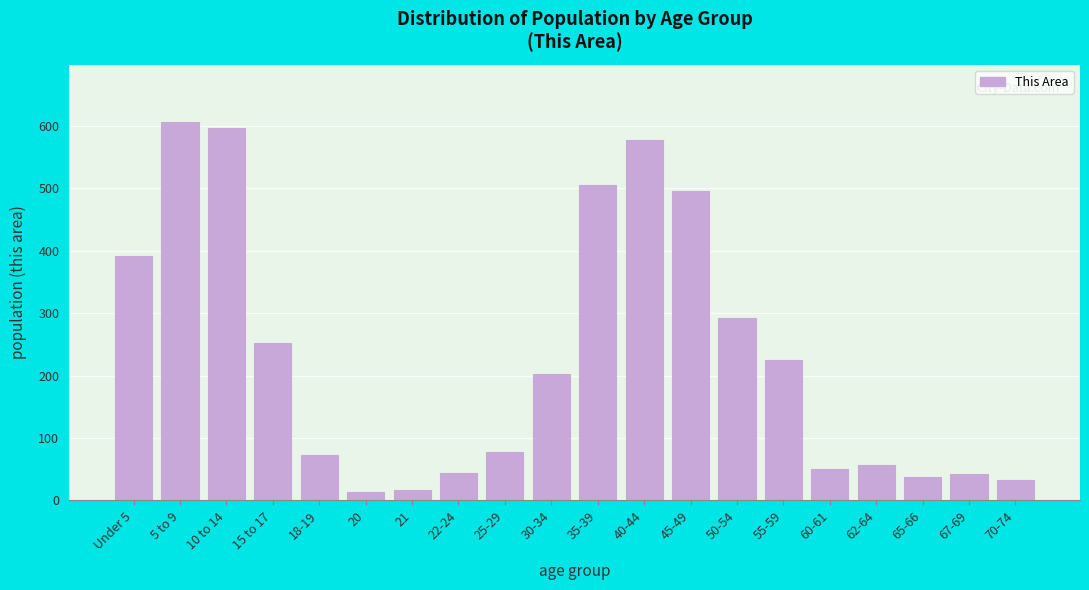

The chart shows a value of 495 at 45-49. True or false?

True